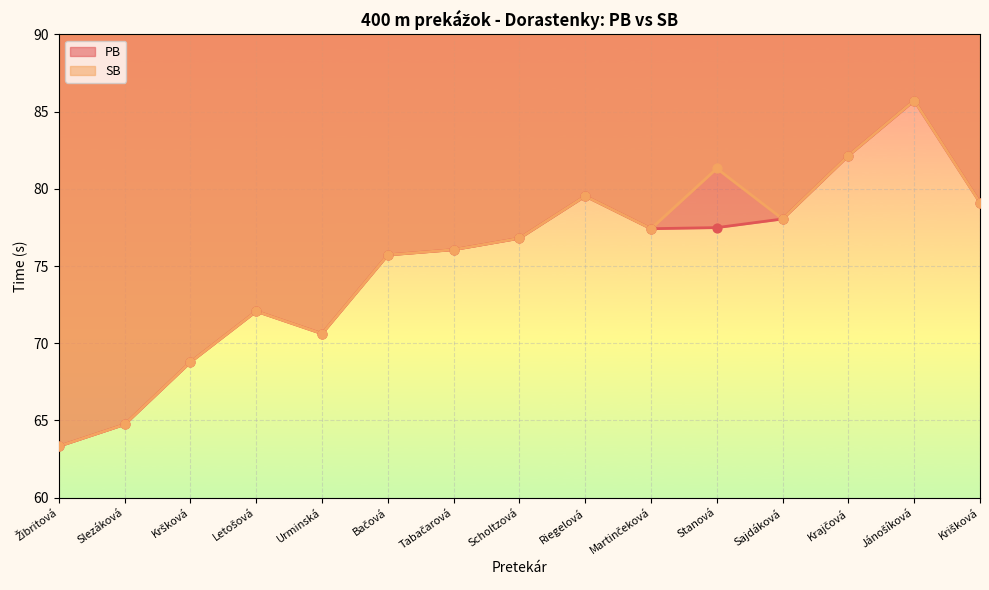

What are all the series names shown in the legend?

PB, SB